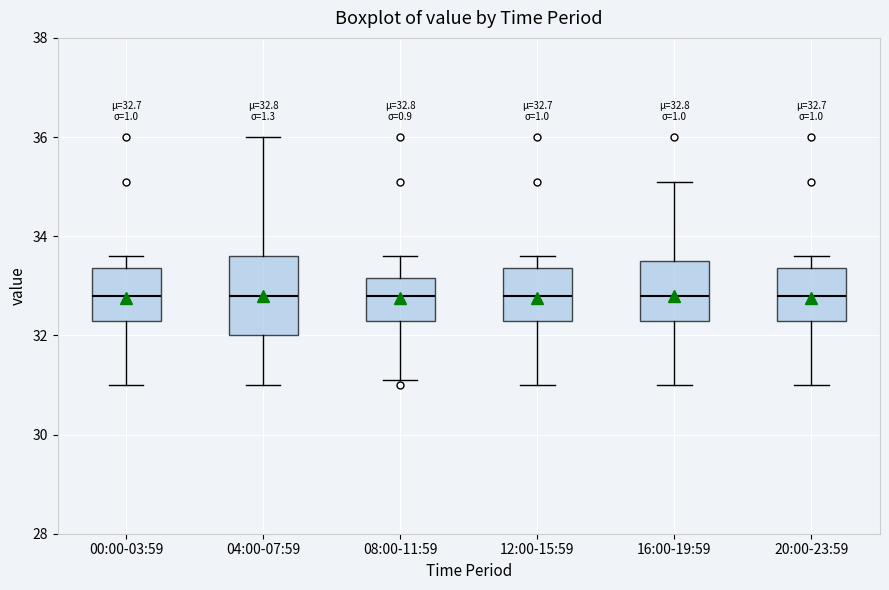

Comparing the boxes themselves (not the whiskers), which one is the tallest?

04:00-07:59